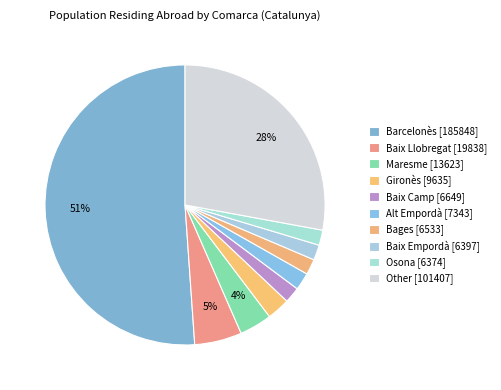

Which category has the biggest portion of the pie?

Barcelonès